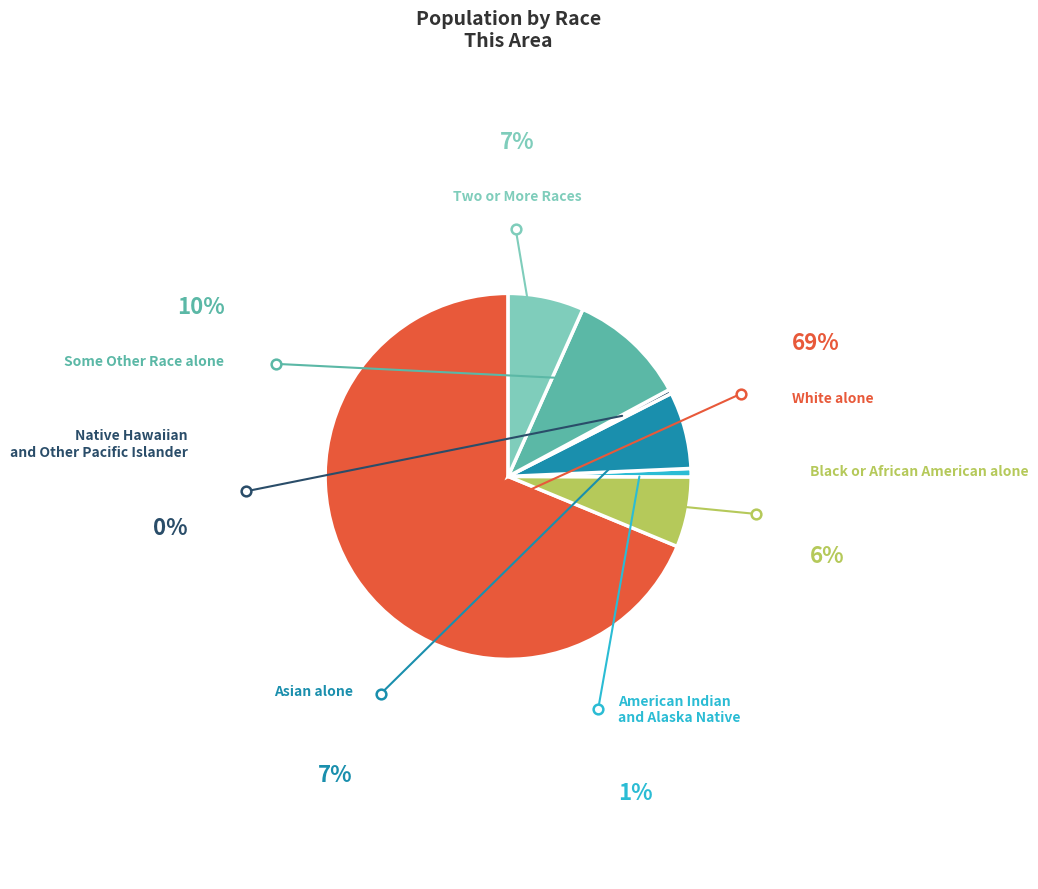

Is there a majority slice in this chart?

Yes